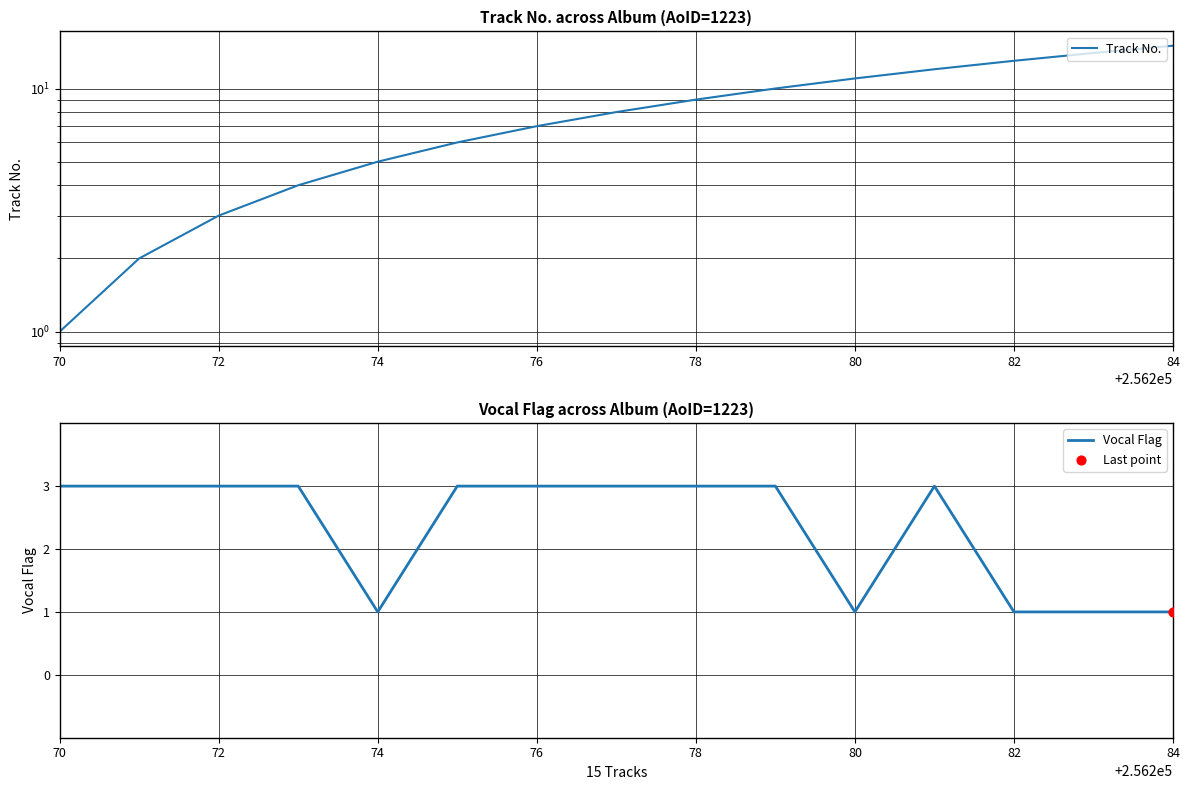

Is it true that Vocal Flag equals 4 at 72?

False